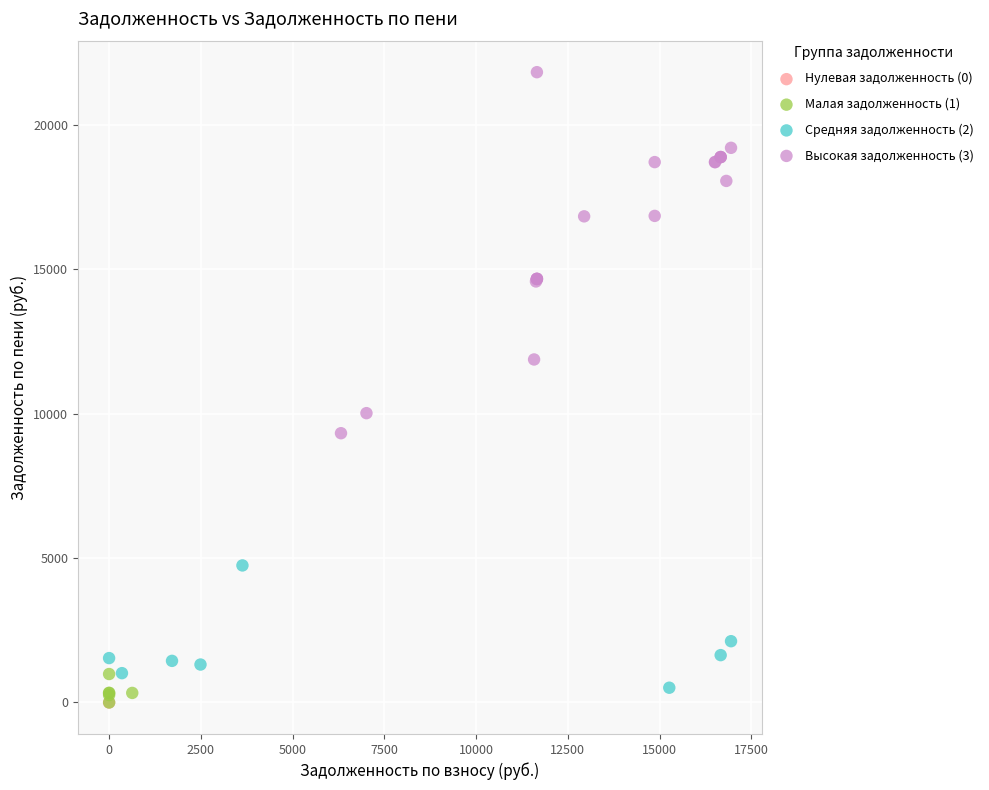

What are all the series names shown in the legend?

Нулевая задолженность (0), Малая задолженность (1), Средняя задолженность (2), Высокая задолженность (3)